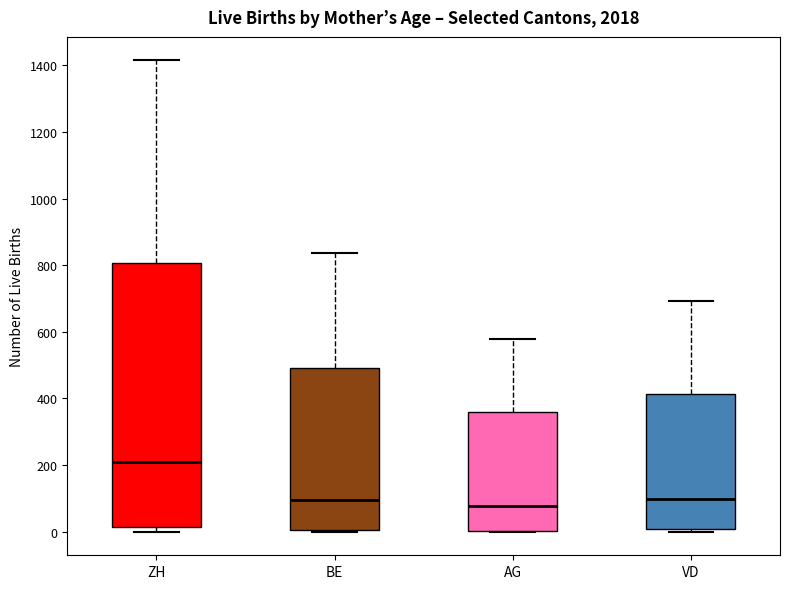

Reading left to right, transcribe this box plot: for each box, give where its median line is, the range the box spans, and where its two whiskers end, as read against the y-axis. The values are not printed on the chart, so give them approximately, as read against the axis.

ZH: median 200, box 20 to 800, whiskers 0 to 1420
BE: median 100, box 0 to 500, whiskers 0 (just below the box's lower edge) to 840
AG: median 80, box 0 to 360, whiskers 0 to 580
VD: median 100, box 0 to 420, whiskers 0 (just below the box's lower edge) to 700